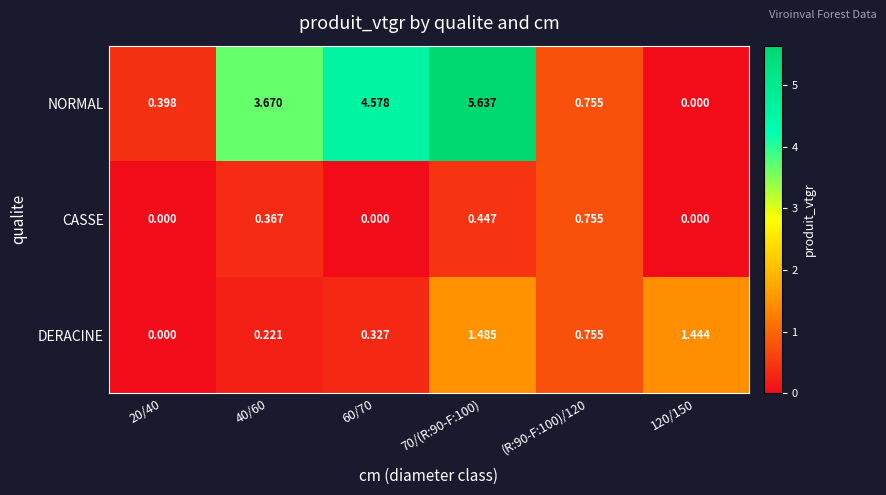

List the series in order of their peak value, highest first.

NORMAL, DERACINE, CASSE